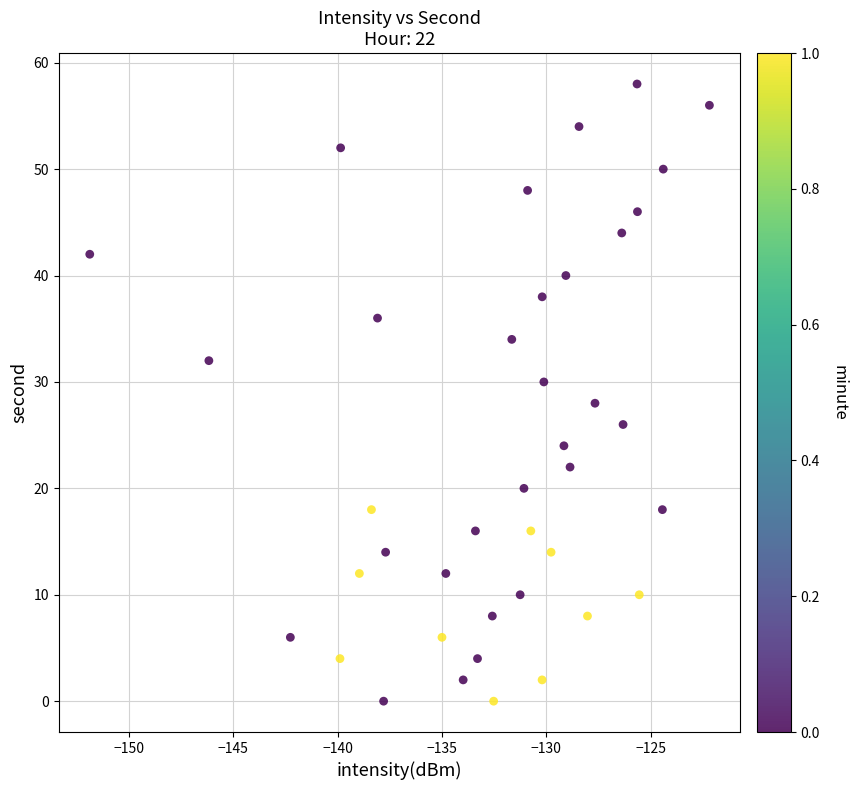

What is the range of Y values (max minus min)?

58